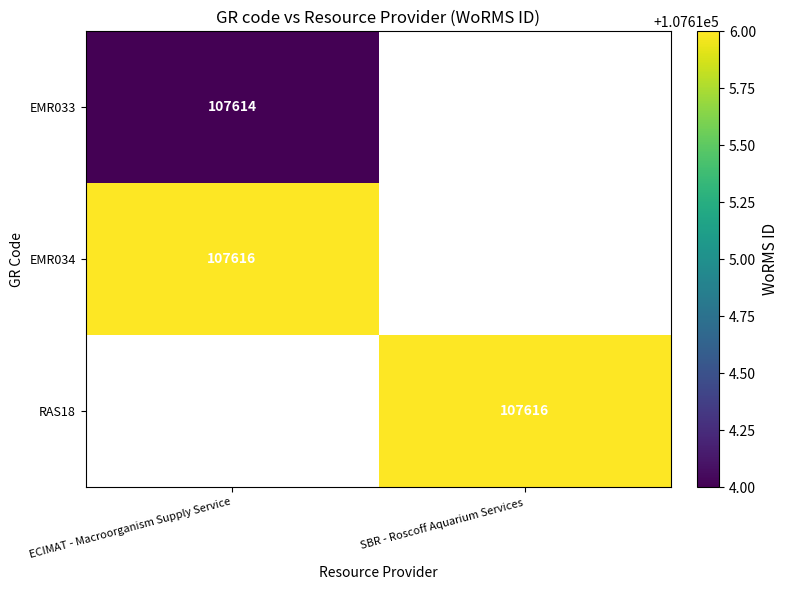

Is it true that EMR034 equals 41325 at ECIMAT - Macroorganism Supply Service?

False